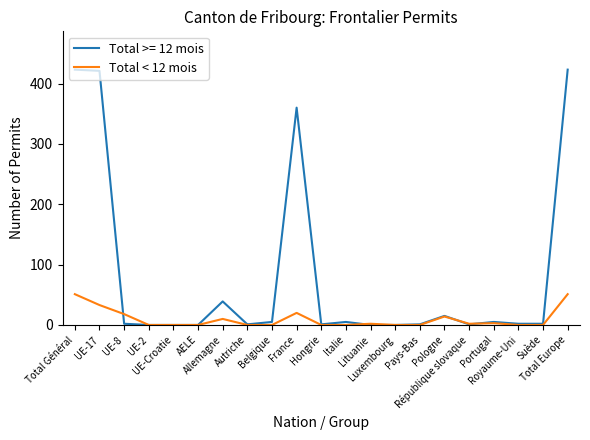

Rank the series by their maximum value, from lowest to highest.

Total < 12 mois, Total >= 12 mois